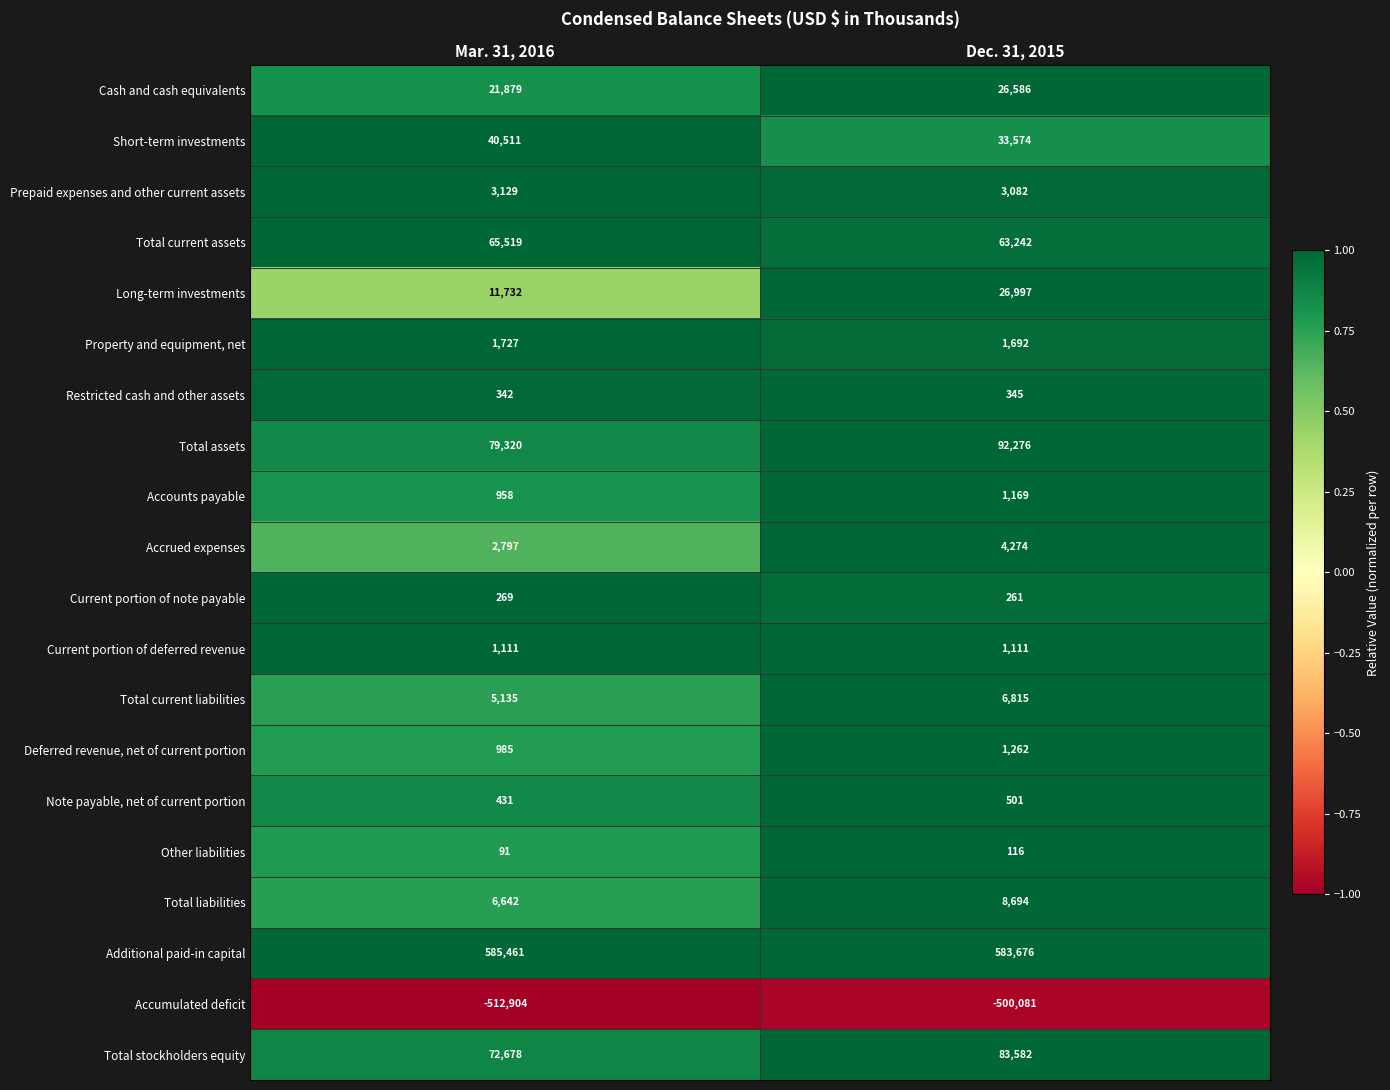

Is it true that Long-term investments equals 18694 at Dec. 31, 2015?

False